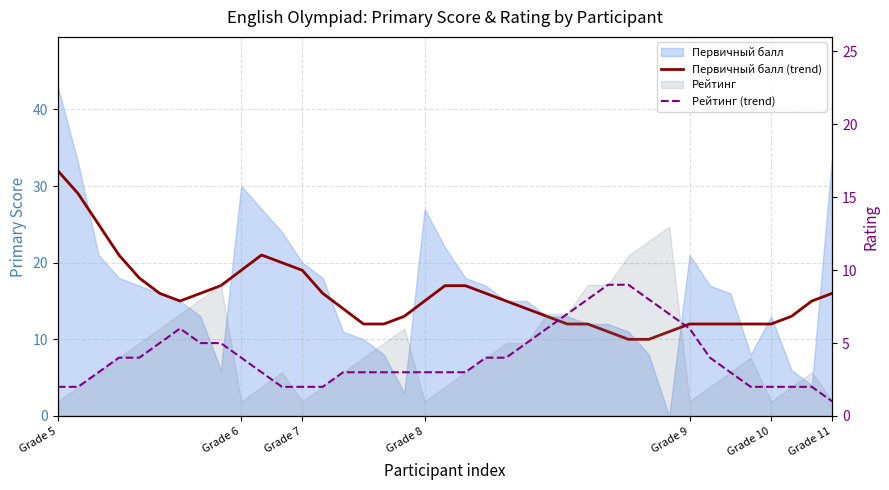

How many categories are shown in the chart?

39